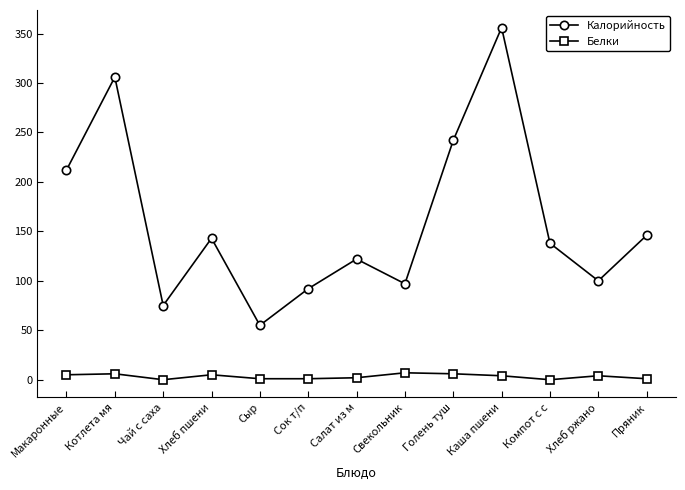

At Пряник, list the series in order from smallest to largest.

Белки, Калорийность